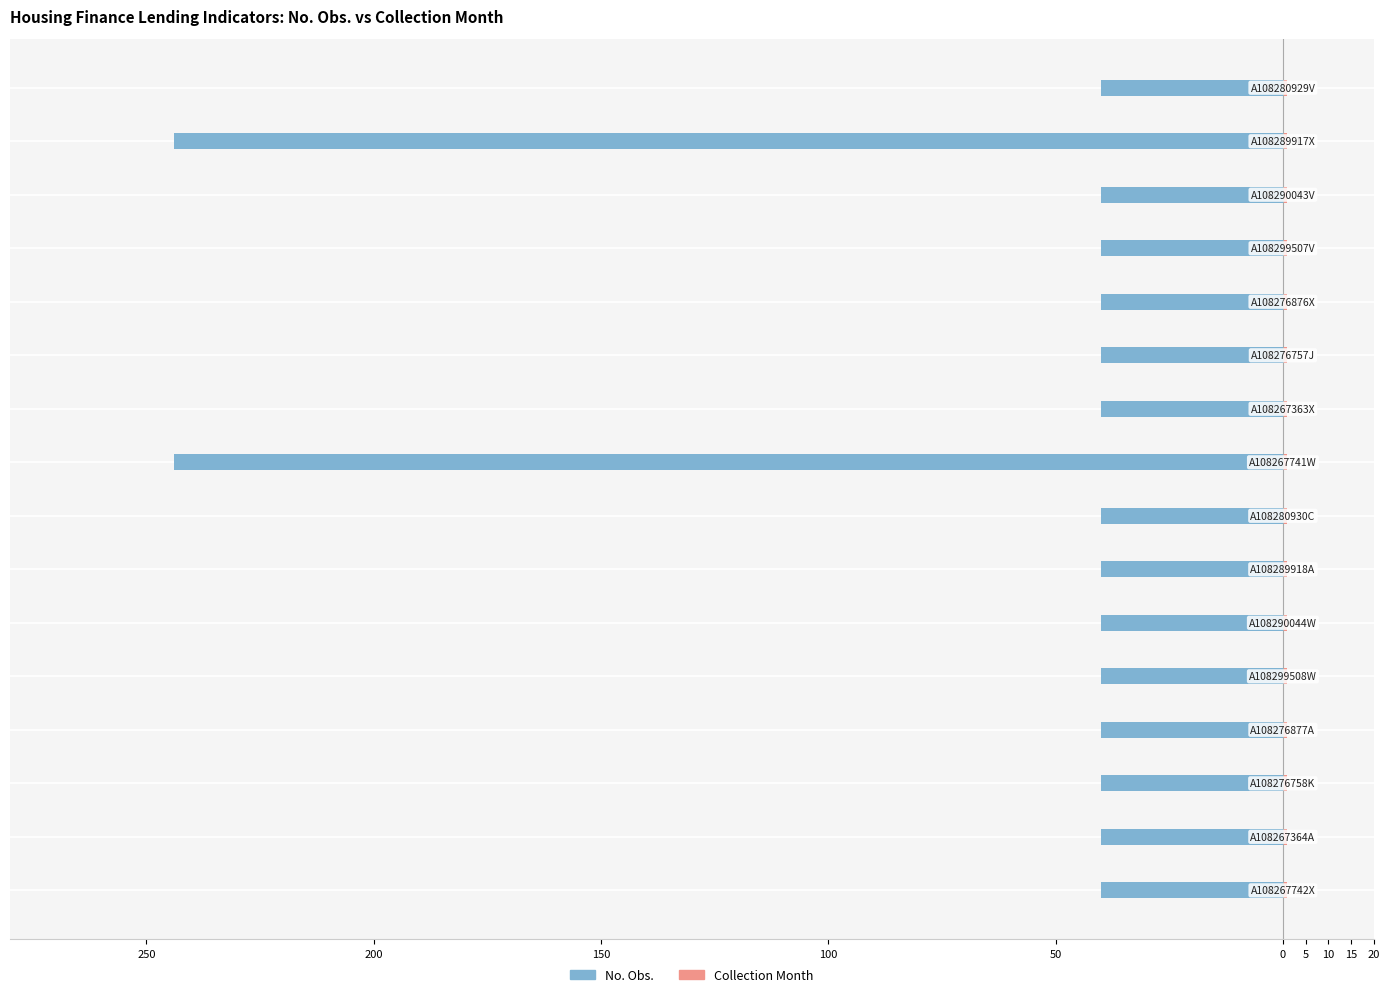

At how many categories does at least one series exceed -237?

16